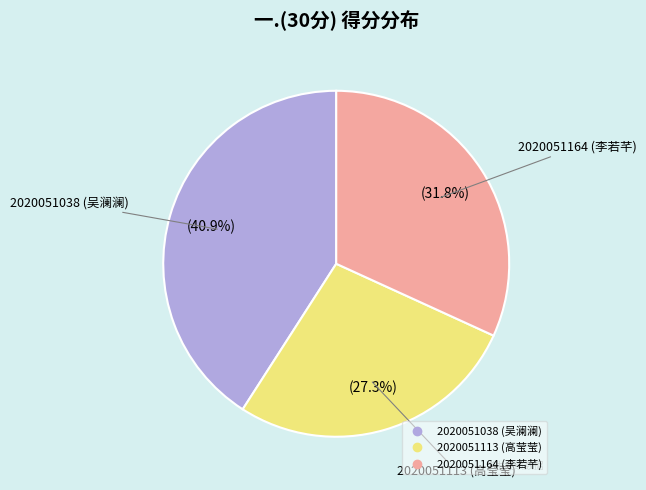

Does 2020051038 (吴澜澜) represent more than half of the total?

No